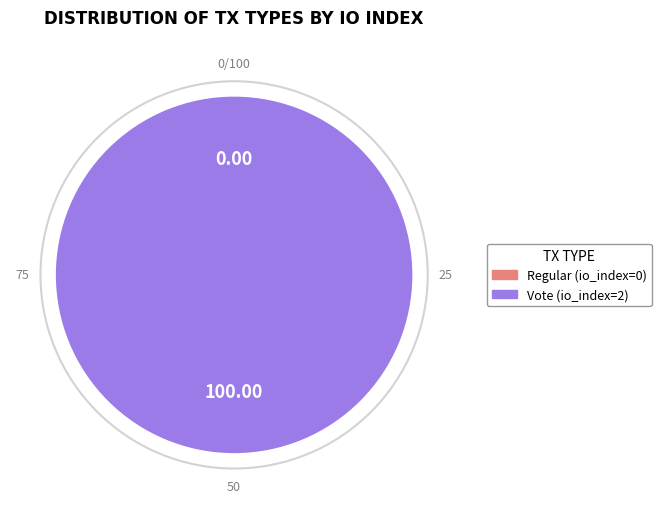

What is the largest slice in the pie chart?

Vote (io_index=2)